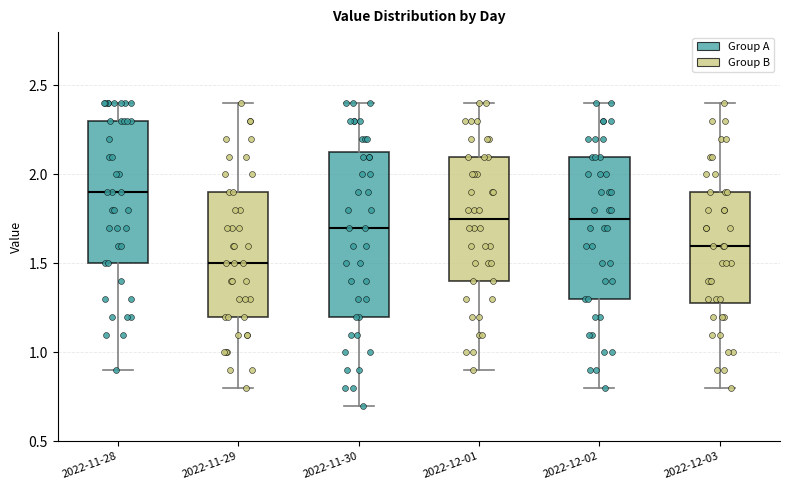

Reading left to right, transcribe this box plot: for each box, give where its median line is, the range the box spans, and where its two whiskers end, as read against the y-axis. The values are not printed on the chart, so give them approximately, as read against the axis.

2022-11-28: median 1.90, box 1.50 to 2.30, whiskers 0.90 to 2.40
2022-11-29: median 1.50, box 1.20 to 1.90, whiskers 0.80 to 2.40
2022-11-30: median 1.70, box 1.20 to 2.15, whiskers 0.70 to 2.40
2022-12-01: median 1.75, box 1.40 to 2.10, whiskers 0.90 to 2.40
2022-12-02: median 1.75, box 1.30 to 2.10, whiskers 0.80 to 2.40
2022-12-03: median 1.60, box 1.30 to 1.90, whiskers 0.80 to 2.40